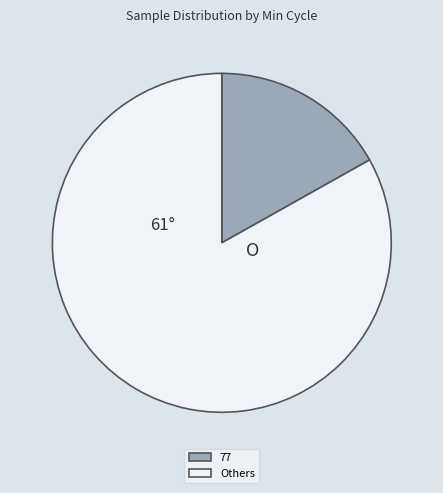

Do Others and 77 together represent more than half of the pie?

Yes